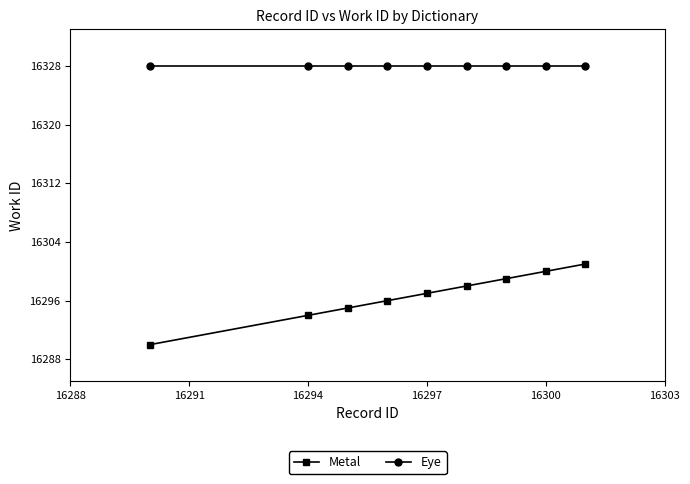

How many categories are shown in the chart?

9